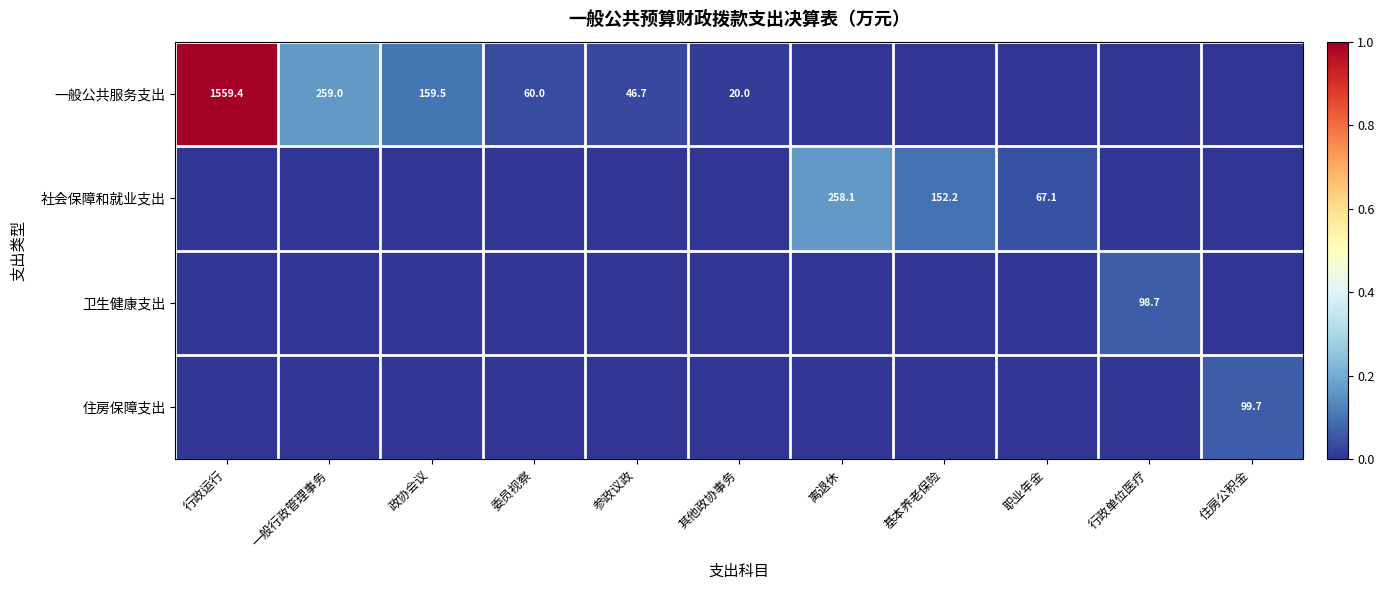

True or false: 住房保障支出 has a value of 0.0 at 职业年金.

True